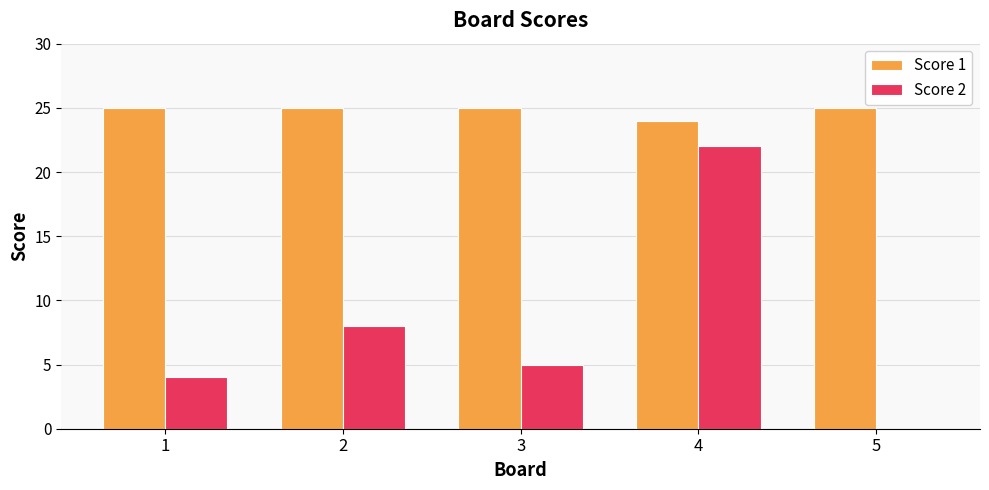

What are all the series names shown in the legend?

Score 1, Score 2